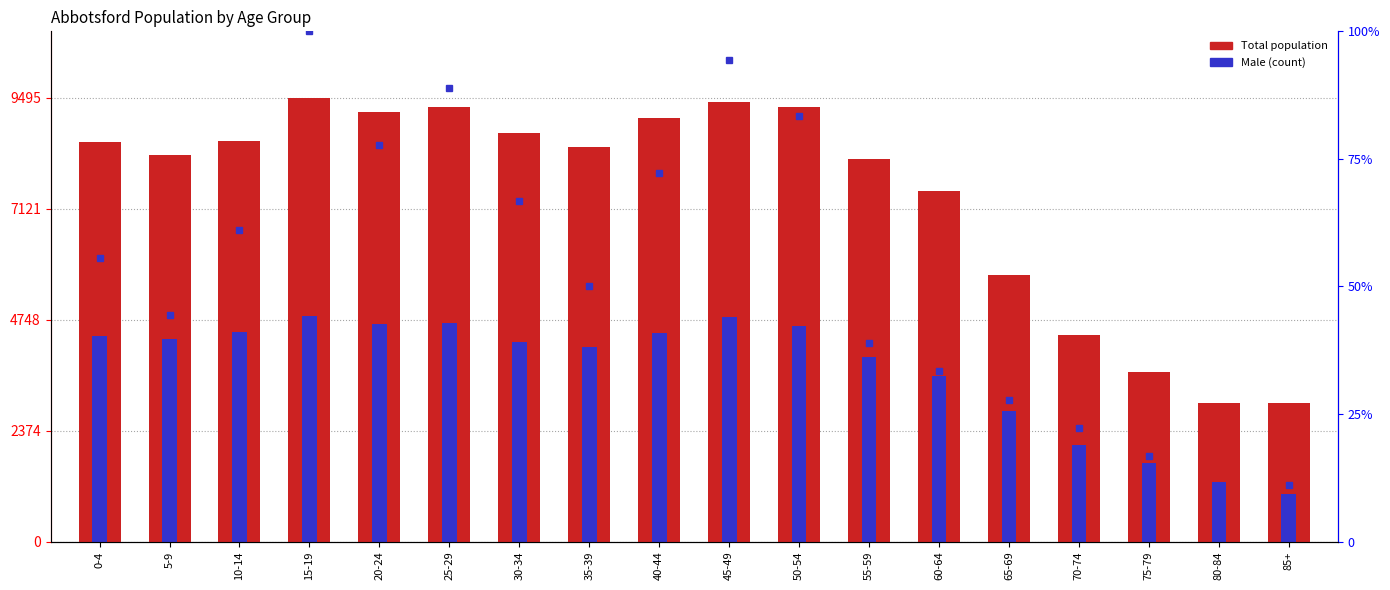

List the labels in order of percentile rank within the sample value, smallest first.

80-84, 85+, 75-79, 70-74, 65-69, 60-64, 55-59, 5-9, 35-39, 0-4, 10-14, 30-34, 40-44, 20-24, 50-54, 25-29, 45-49, 15-19